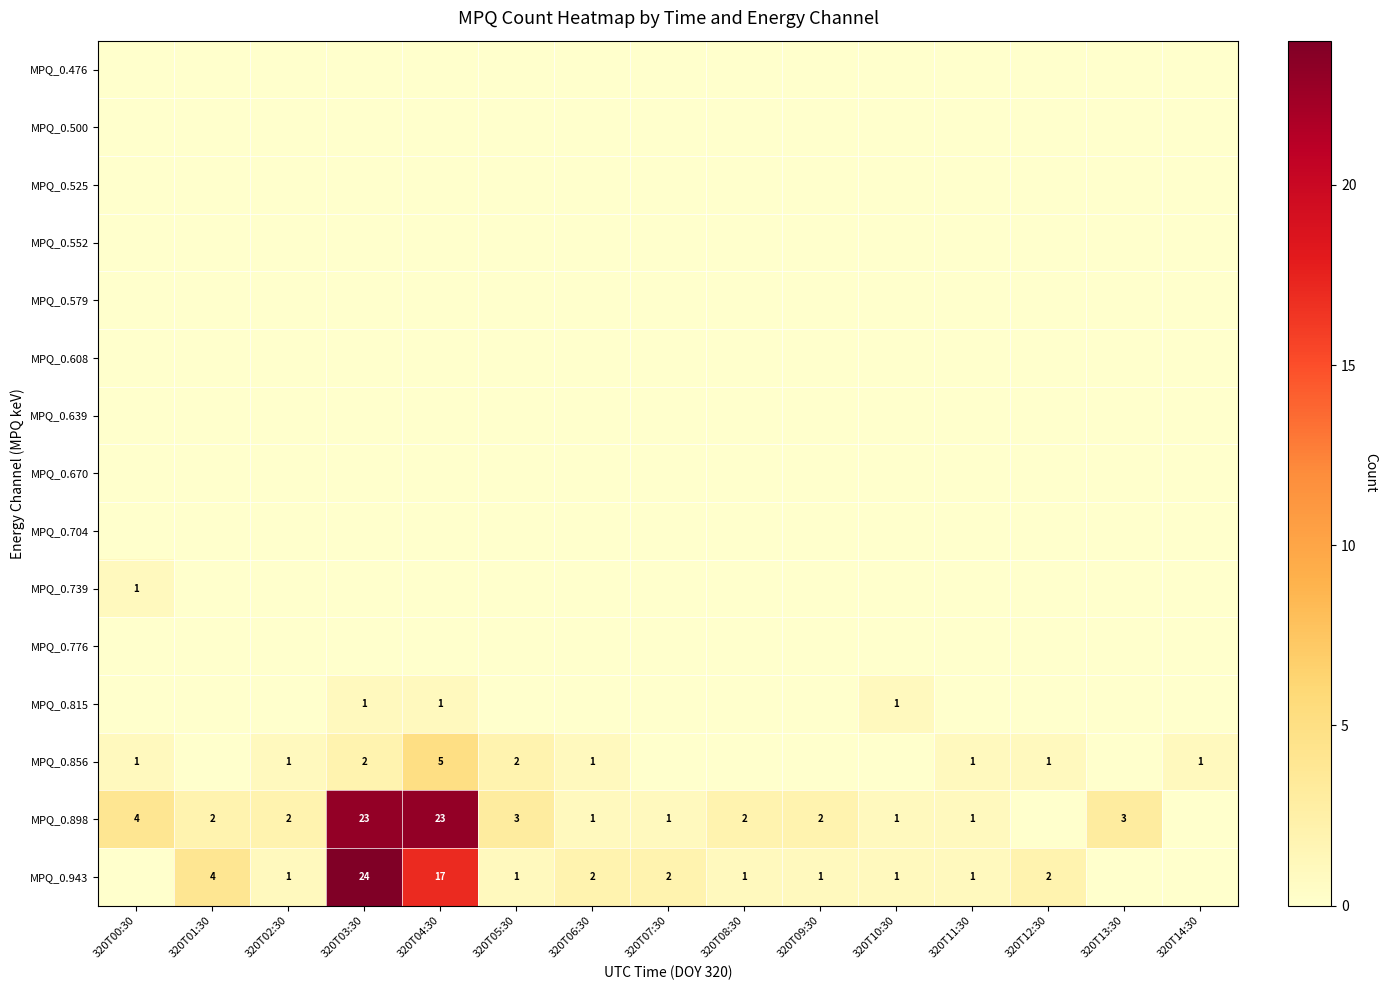

The value of MPQ_0.856 at 320T05:30 is 2. True or false?

True